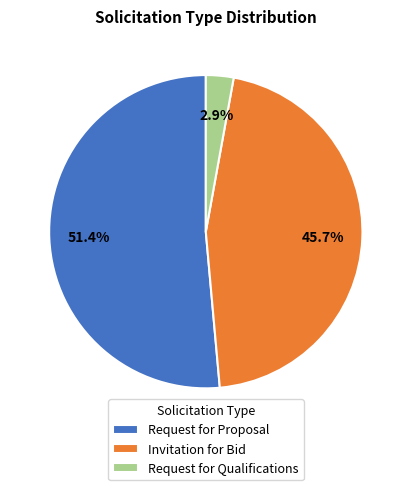

Which has a higher value, Request for Proposal or Request for Qualifications?

Request for Proposal